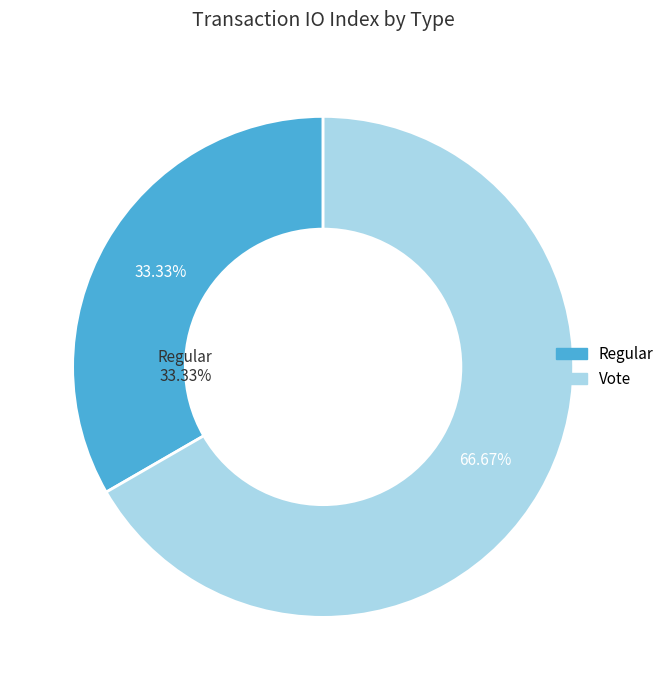

How many segments does this pie chart have?

2